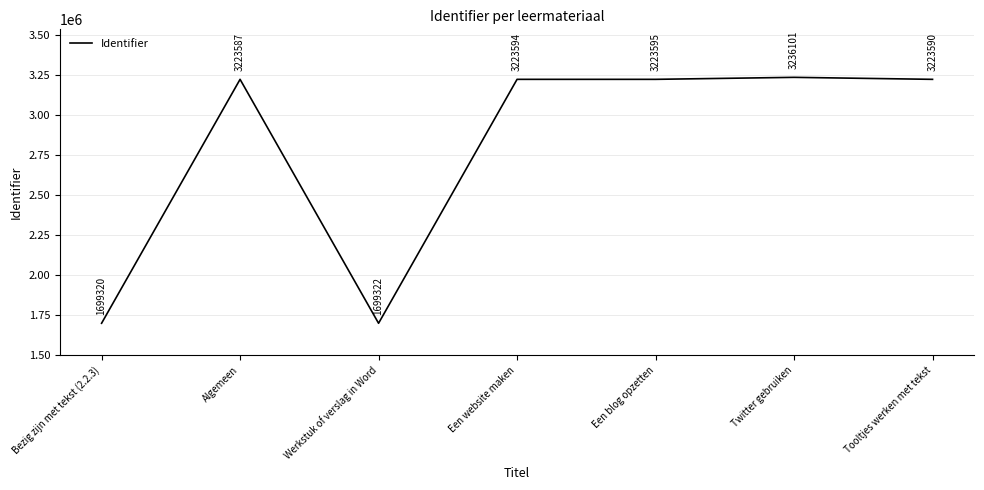

What is the difference between the maximum and second lowest values?

1536779